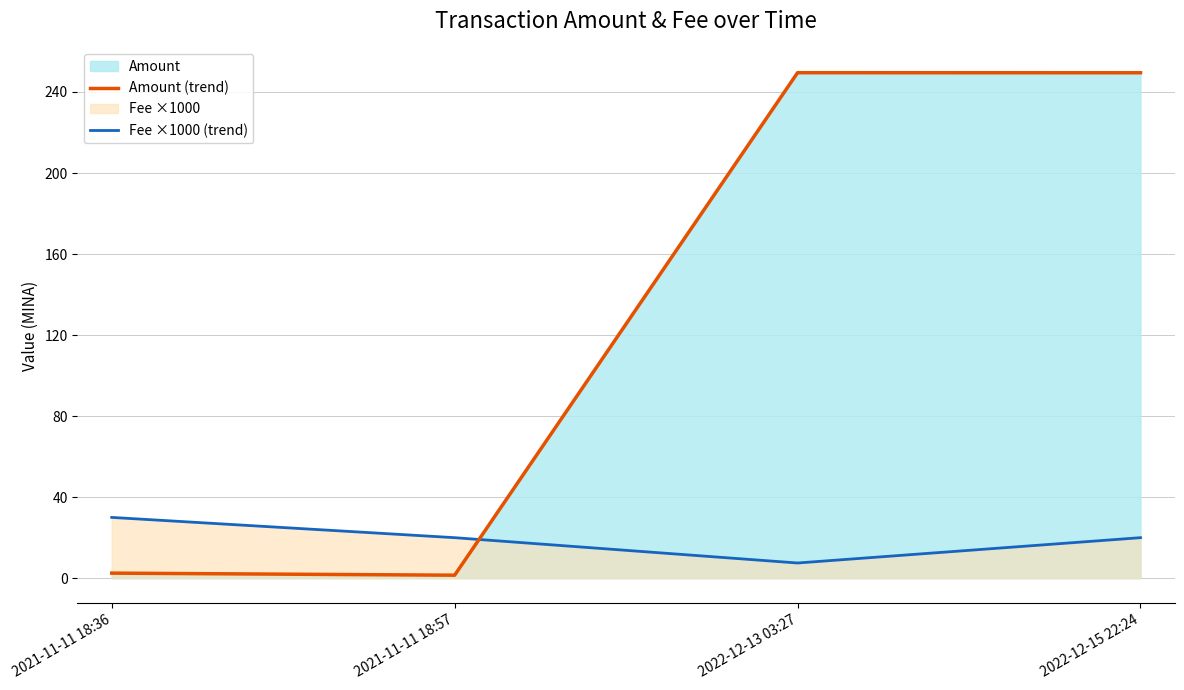

How many values in the Fee ×1000 (trend) series are below 20?

1